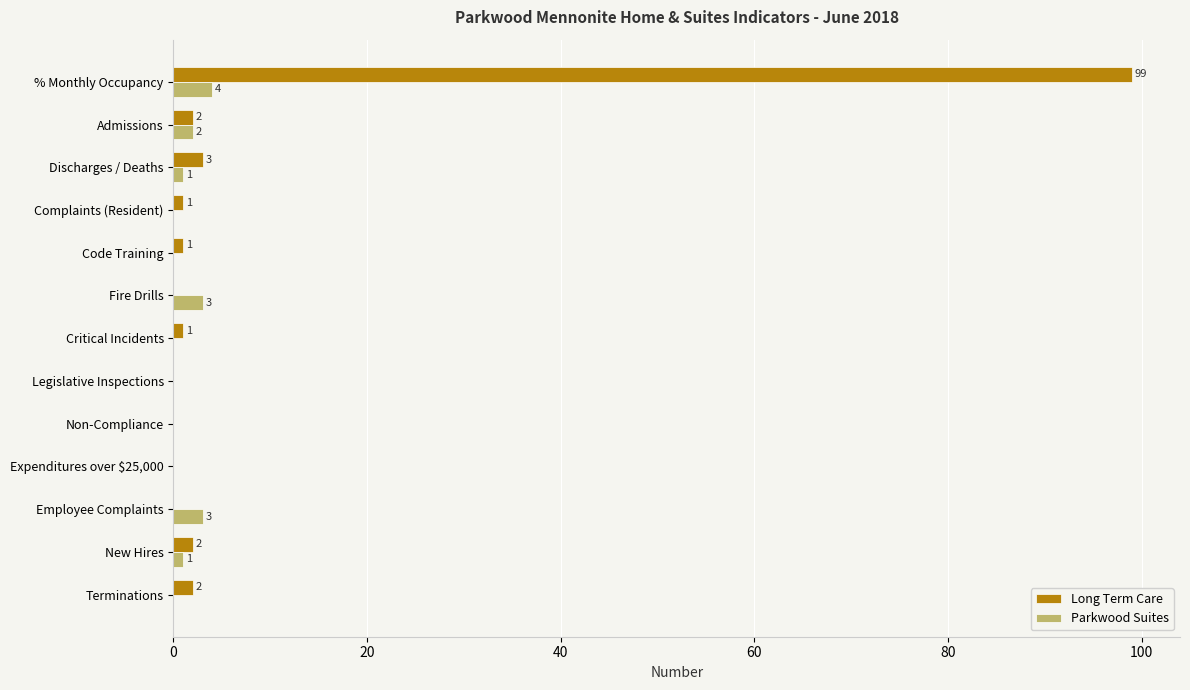

Which series has the largest total across all categories?

Long Term Care